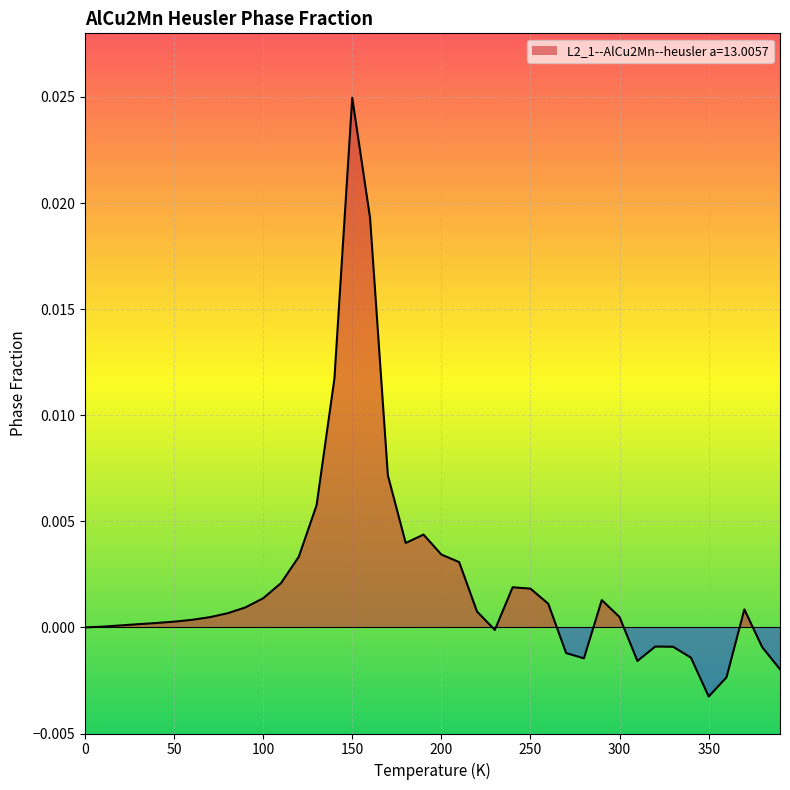

List the labels in order of value, smallest first.

350.0, 360.0, 390.0, 310.0, 280.0, 340.0, 270.0, 380.0, 330.0, 320.0, 230.0, 0.0, 10.0, 20.0, 30.0, 40.0, 50.0, 60.0, 70.0, 300.0, 80.0, 220.0, 370.0, 90.0, 260.0, 290.0, 100.0, 250.0, 240.0, 110.0, 210.0, 120.0, 200.0, 180.0, 190.0, 130.0, 170.0, 140.0, 160.0, 150.0